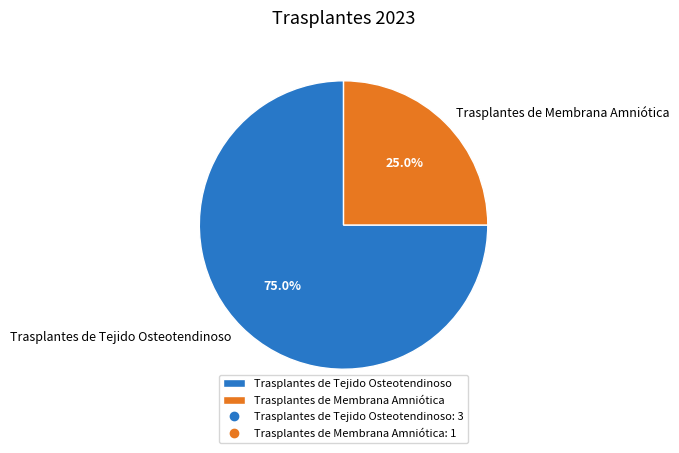

Count the number of slices in the pie.

2